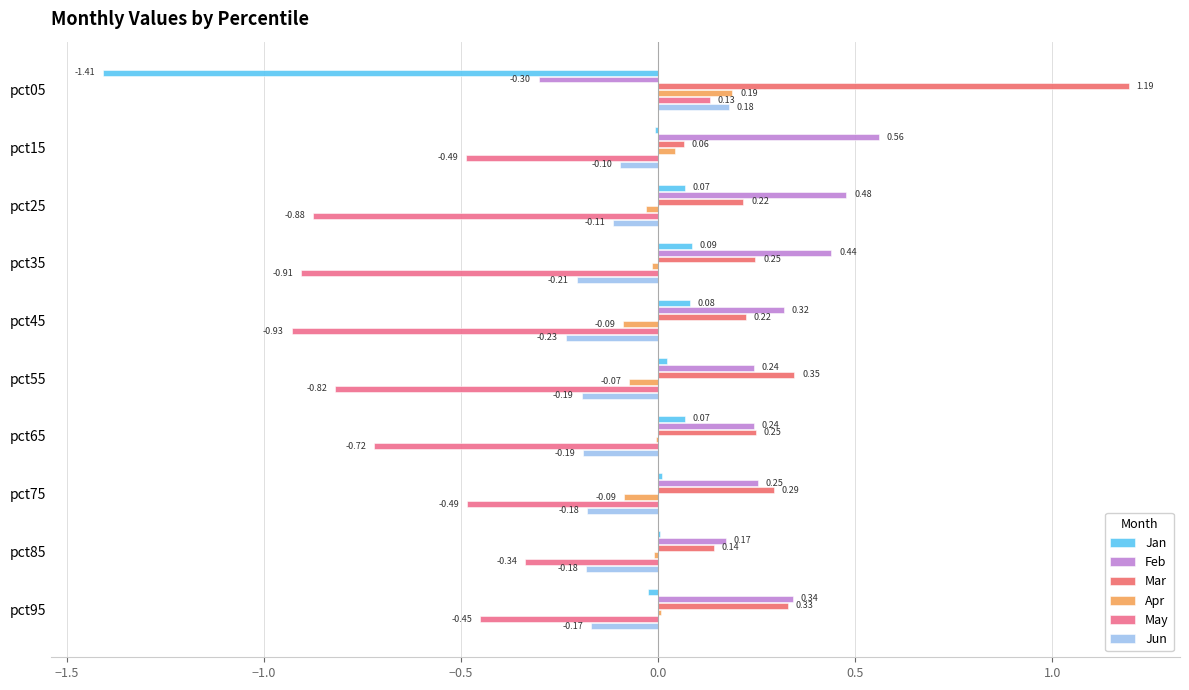

Rank the series by their maximum value, from lowest to highest.

Jan, May, Jun, Apr, Feb, Mar